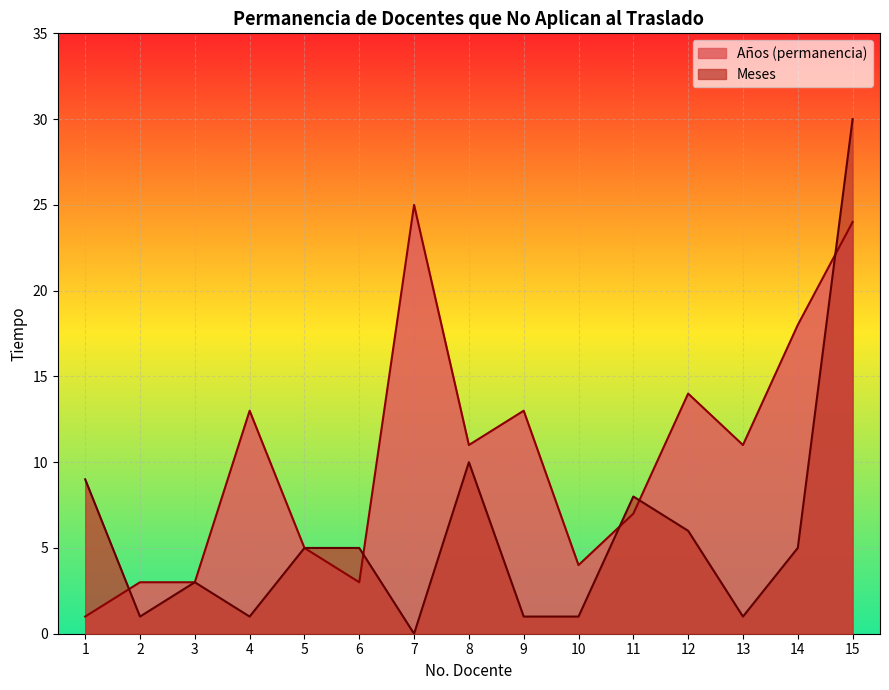

What is the difference between the maximum and minimum values in the Años (permanencia) series?

24